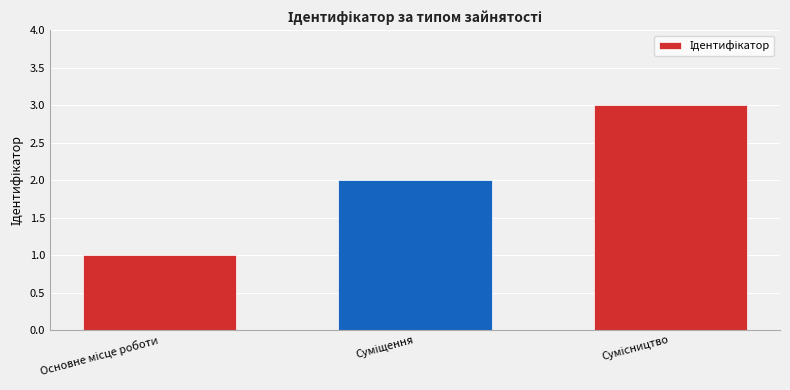

What is the sum of all values?

6